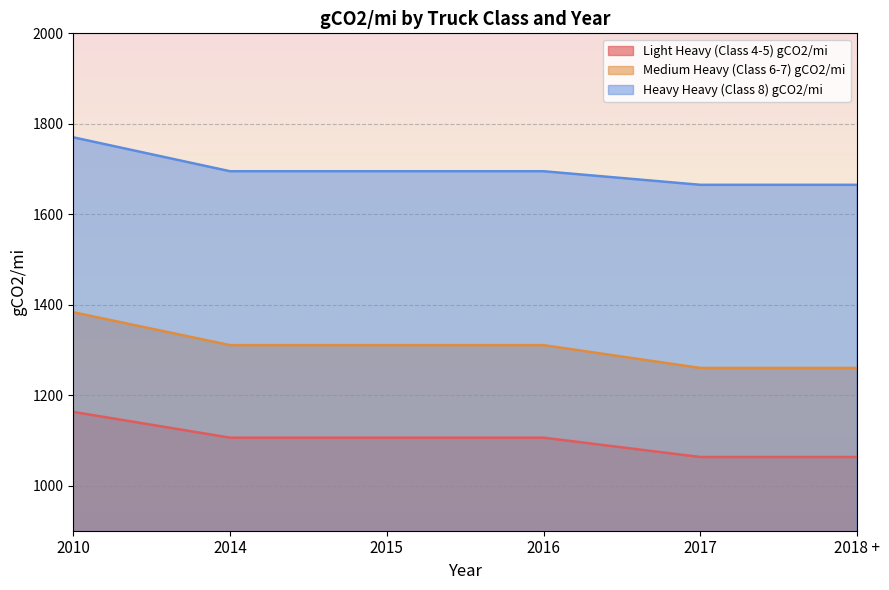

True or false: Heavy Heavy (Class 8) gCO2/mi and Light Heavy (Class 4-5) gCO2/mi cross at least once.

False